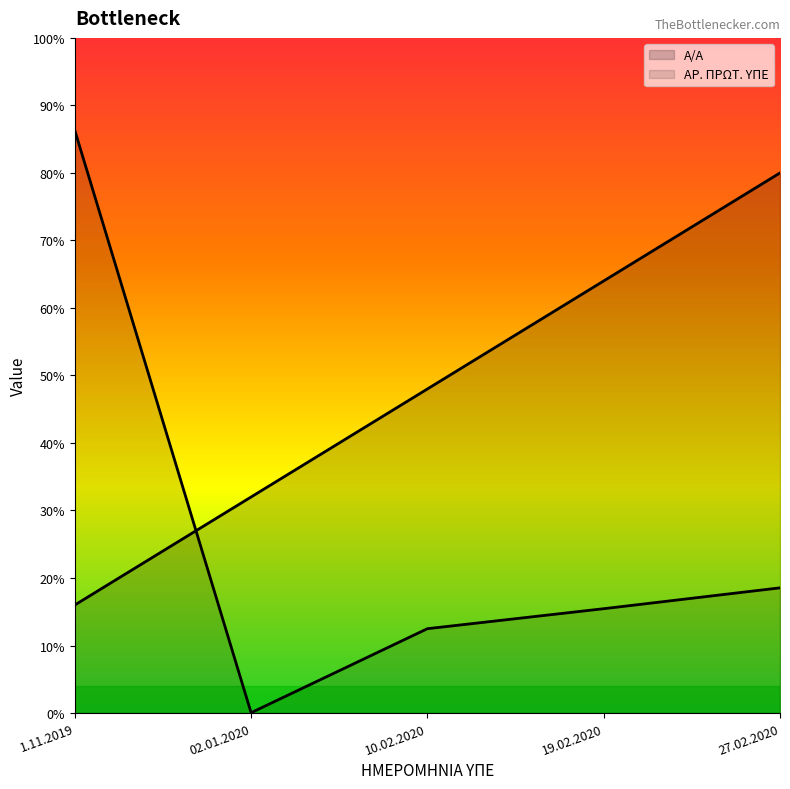

At 19.02.2020, list the series in order from smallest to largest.

ΑΡ. ΠΡΩΤ. ΥΠΕ, Α/Α